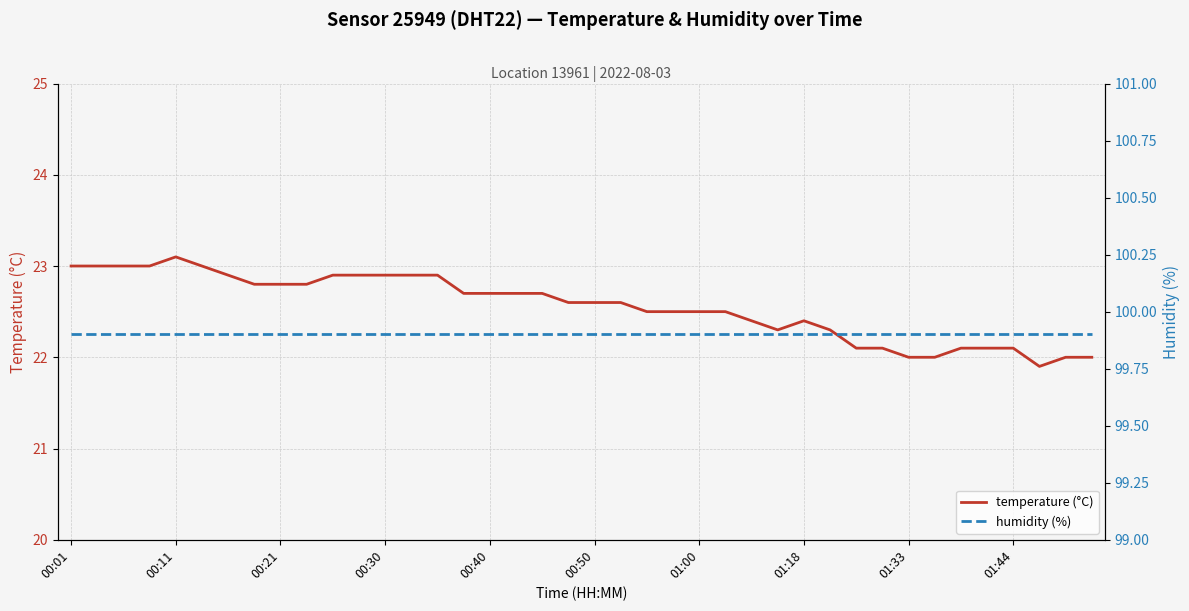

Reading right to left, what are all the values shown in this chart?

temperature (°C): 22.0	22.0	21.9	22.1	22.1	22.1	22.0	22.0	22.1	22.1	22.3	22.4	22.3	22.4	22.5	22.5	22.5	22.5	22.6	22.6	22.6	22.7	22.7	22.7	22.7	22.9	22.9	22.9	22.9	22.9	22.8	22.8	22.8	22.9	23.0	23.1	23.0	23.0	23.0	23.0
humidity (%): 99.9	99.9	99.9	99.9	99.9	99.9	99.9	99.9	99.9	99.9	99.9	99.9	99.9	99.9	99.9	99.9	99.9	99.9	99.9	99.9	99.9	99.9	99.9	99.9	99.9	99.9	99.9	99.9	99.9	99.9	99.9	99.9	99.9	99.9	99.9	99.9	99.9	99.9	99.9	99.9